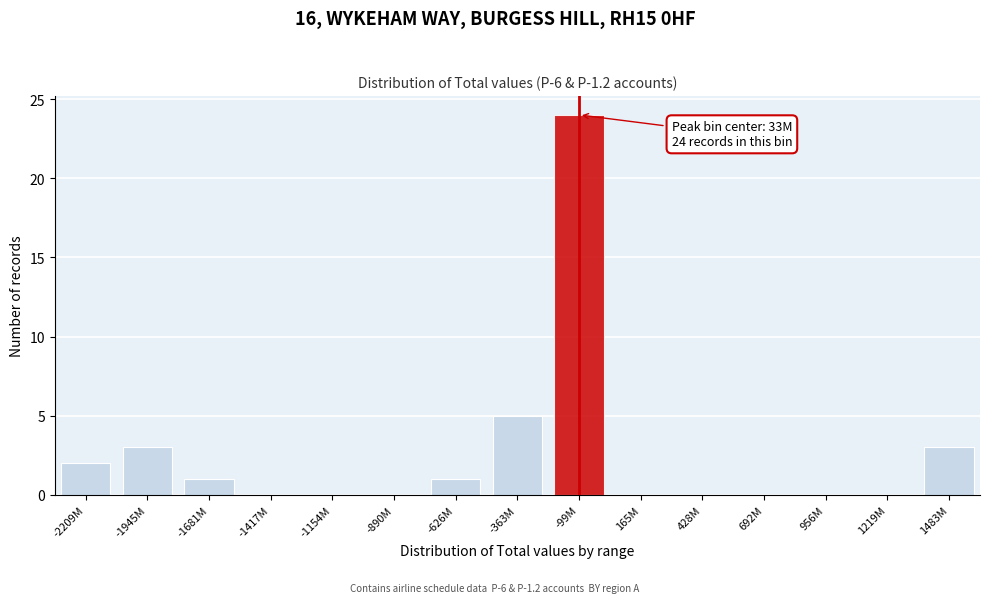

Reading left to right, extract all data points from this chart.

-2209M=2	-1945M=3	-1681M=1	-1417M=0	-1154M=0	-890M=0	-626M=1	-363M=5	-99M=24	165M=0	428M=0	692M=0	956M=0	1219M=0	1483M=3